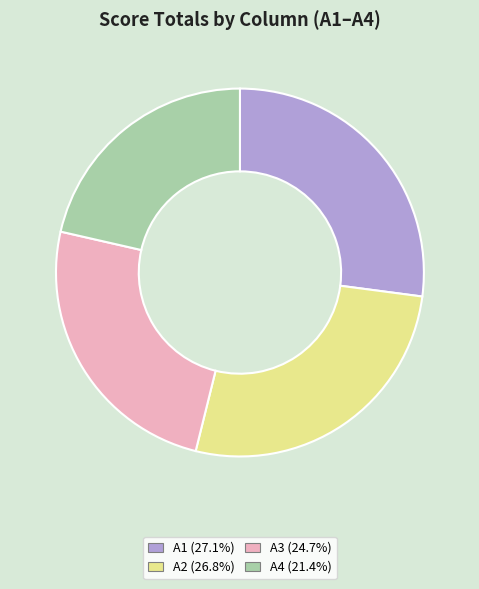

What is the smallest slice in the pie chart?

A4